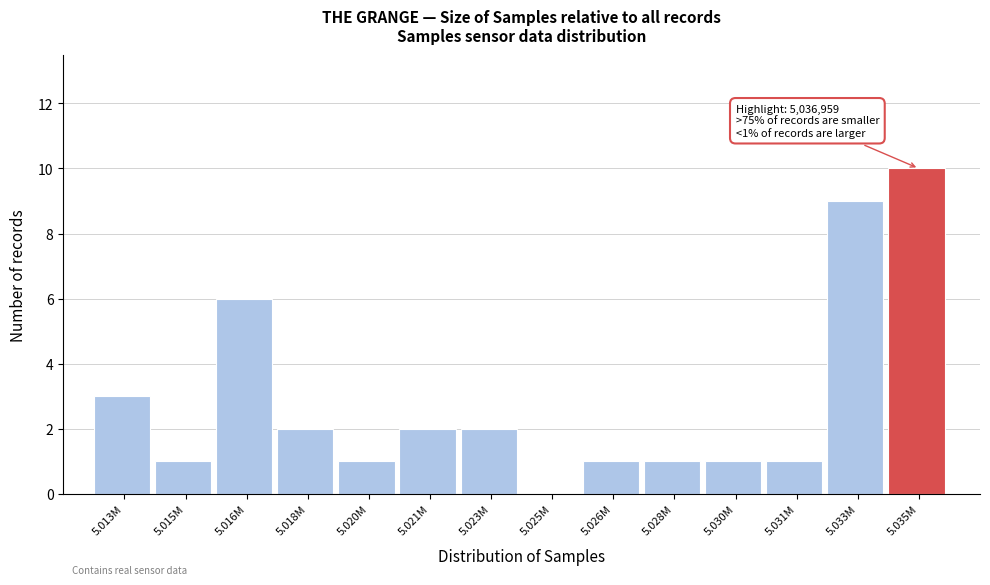

Reading left to right, list all the values displayed in this chart.

5.013M=3	5.015M=1	5.016M=6	5.018M=2	5.020M=1	5.021M=2	5.023M=2	5.025M=0	5.026M=1	5.028M=1	5.030M=1	5.031M=1	5.033M=9	5.035M=10